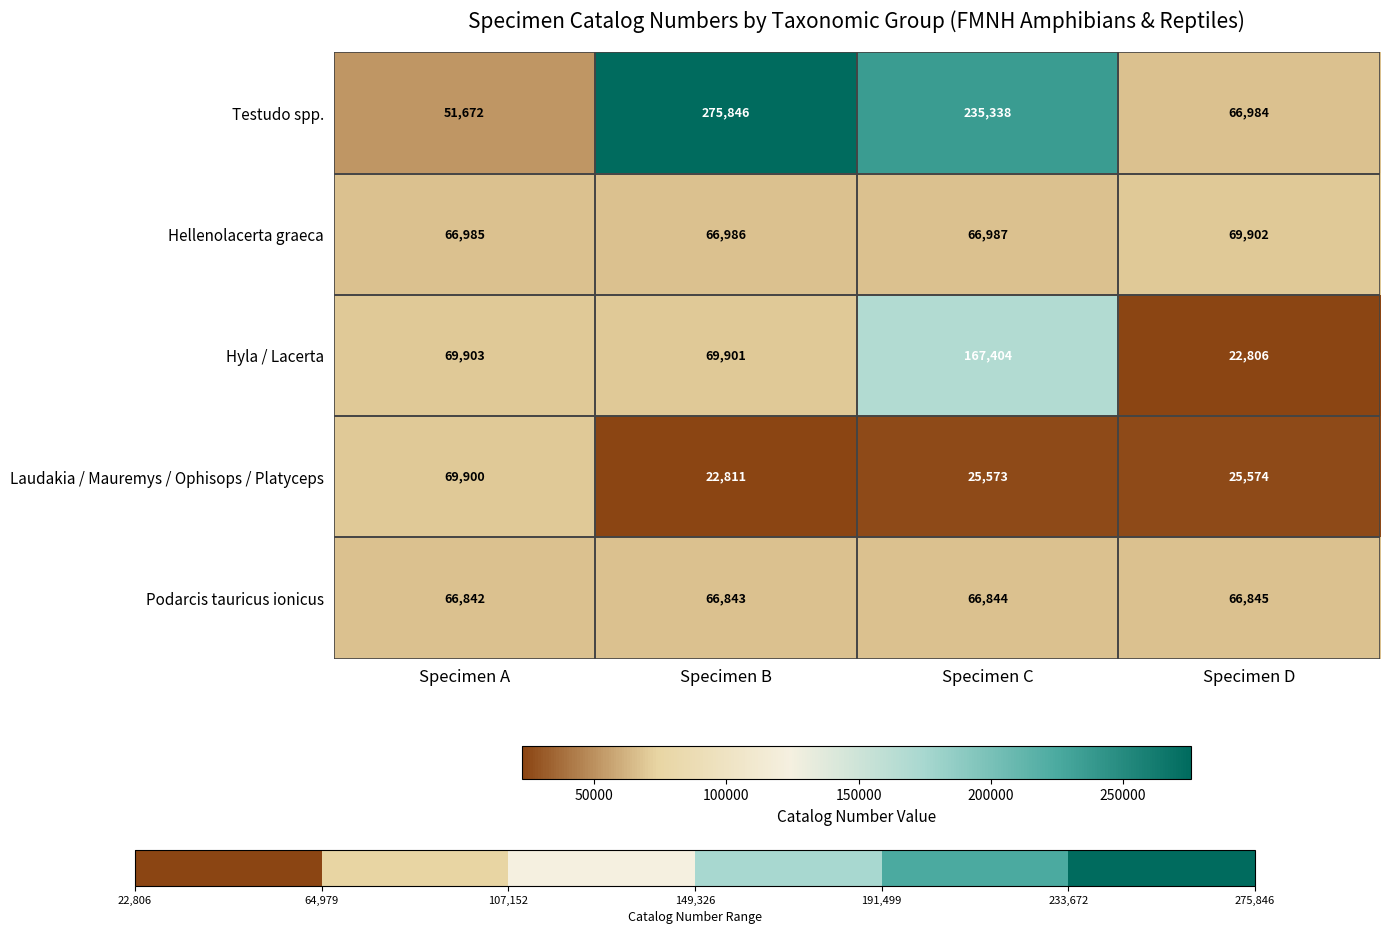

What value does the Hyla / Lacerta series have at Specimen C?

167404